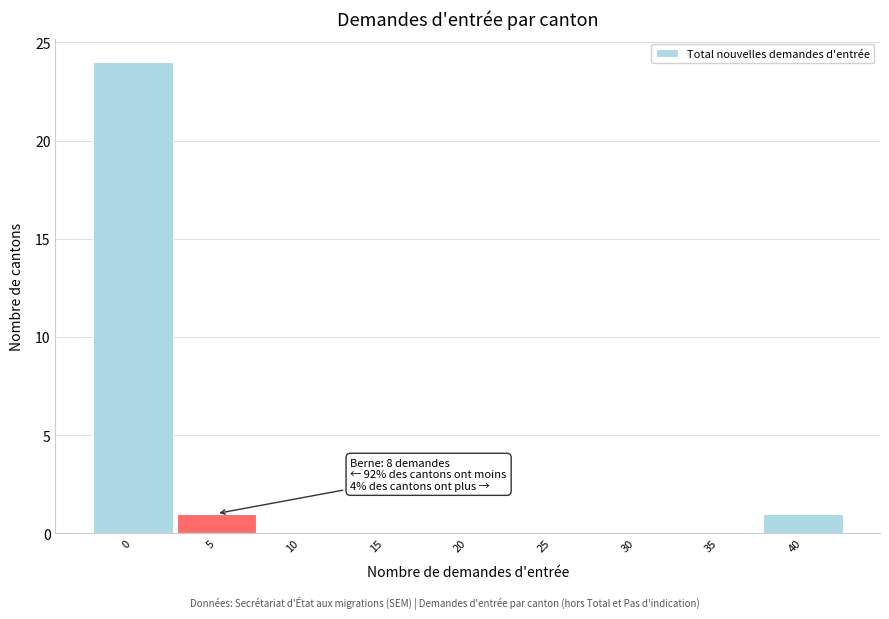

Reading left to right, transcribe all the data shown in this chart.

0=24	5=1	10=0	15=0	20=0	25=0	30=0	35=0	40=1